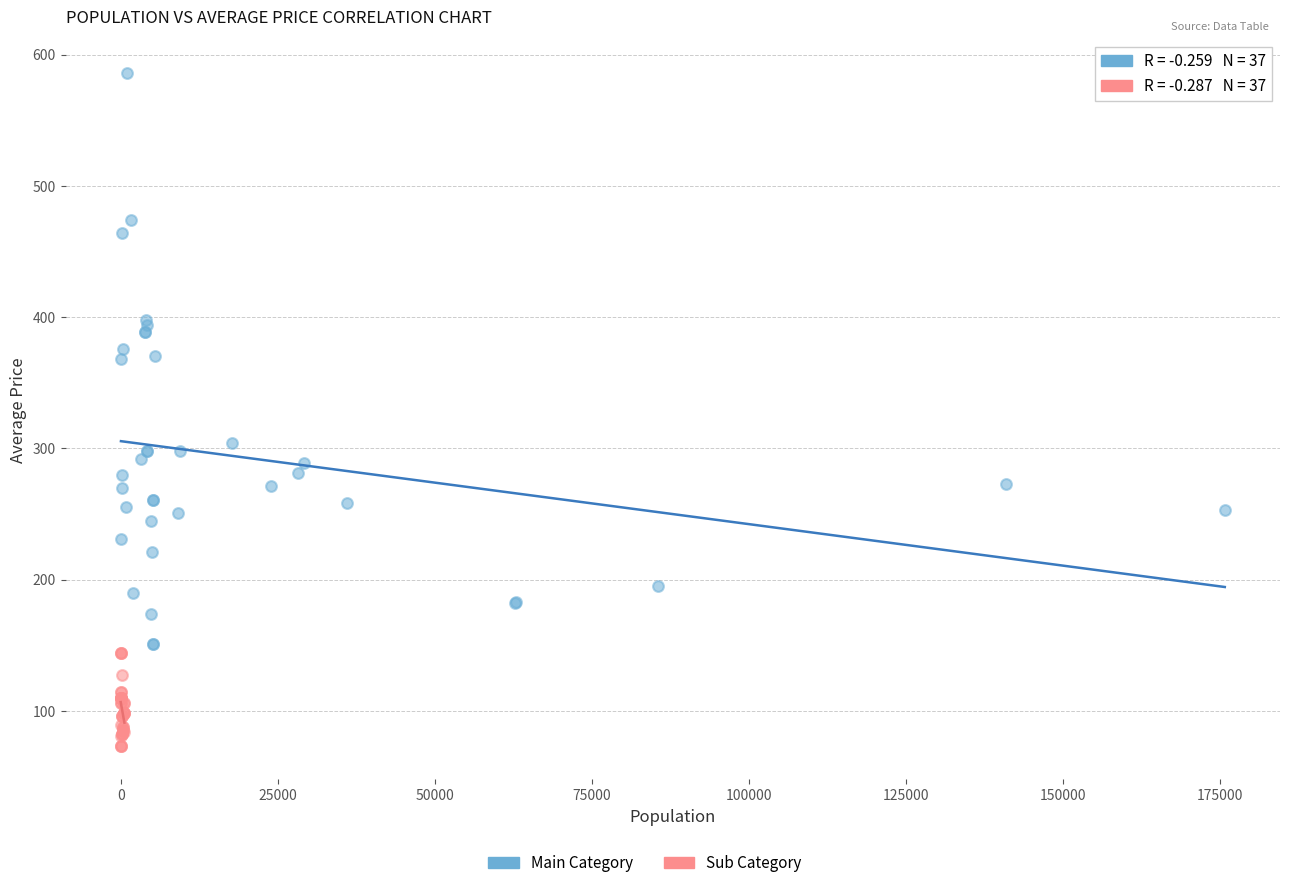

Which series reaches the maximum Y coordinate?

Main Category